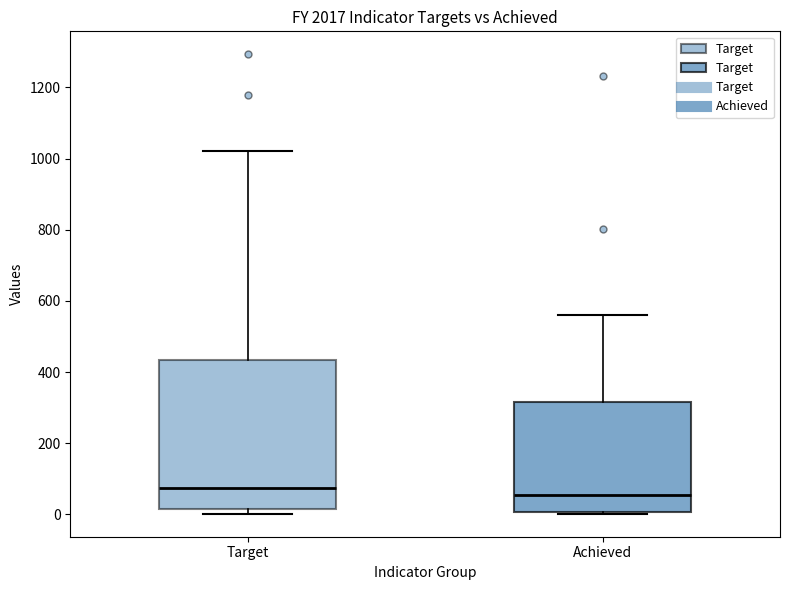

Reading left to right, transcribe this box plot: for each box, give where its median line is, the range the box spans, and where its two whiskers end, as read against the y-axis. The values are not printed on the chart, so give them approximately, as read against the axis.

Target: median 80, box 20 to 440, whiskers 0 to 1020
Achieved: median 60, box 0 to 320, whiskers 0 to 560